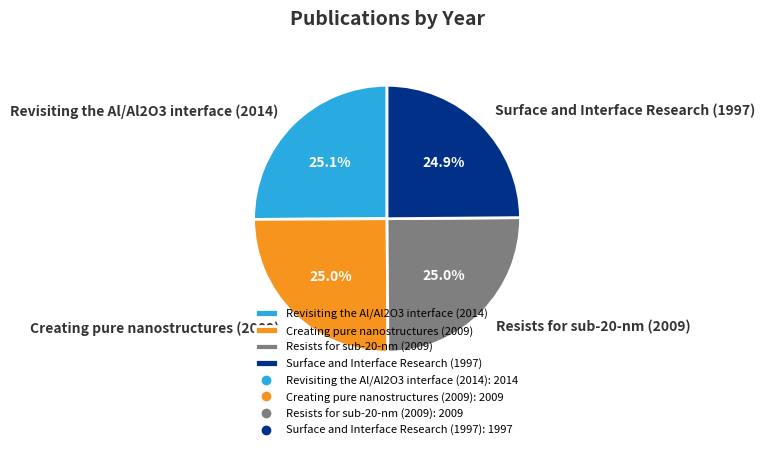

Approximately how many times larger is the value at Resists for sub-20-nm (2009) compared to Revisiting the Al/Al2O3 interface (2014)?

1.0